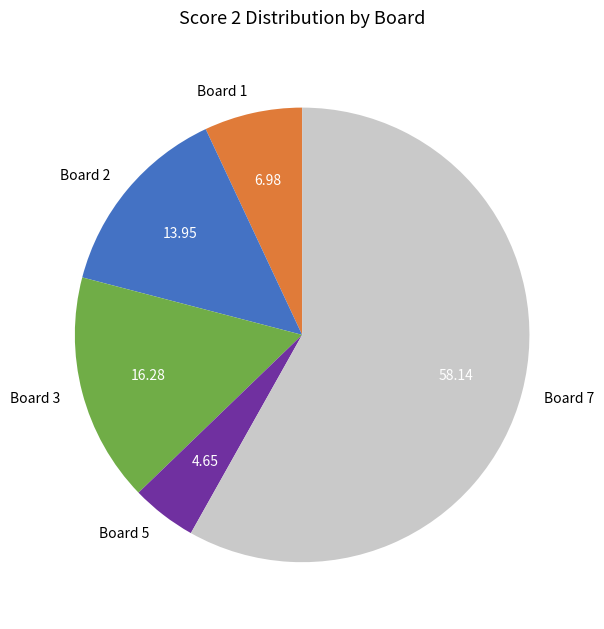

Which slice is the largest?

Board 7